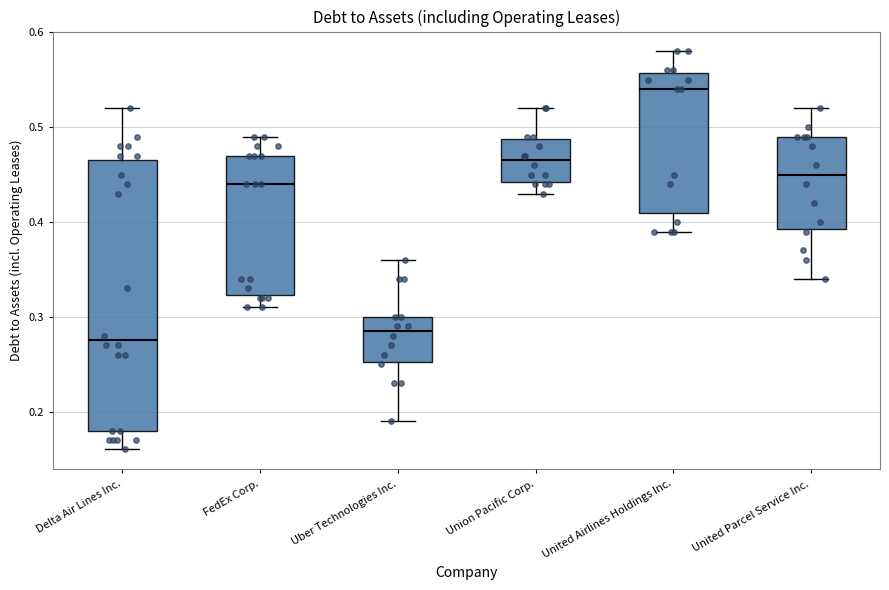

Where does the median line of the box for Union Pacific Corp. sit on the y-axis? The values are not printed on the chart, so give them approximately, as read against the axis.

0.47